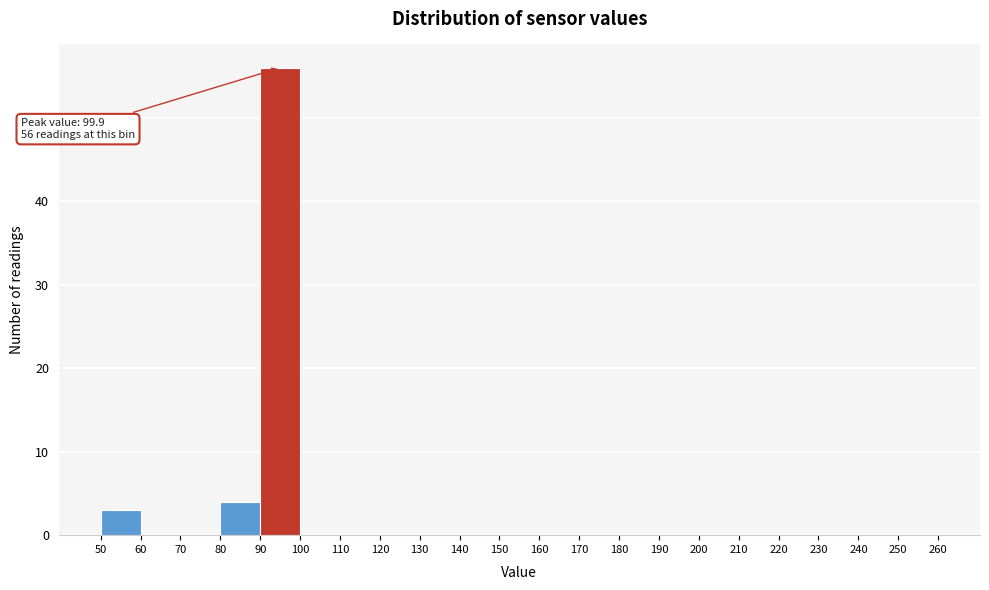

Which range on the x-axis has the tallest bar?

90 to 100